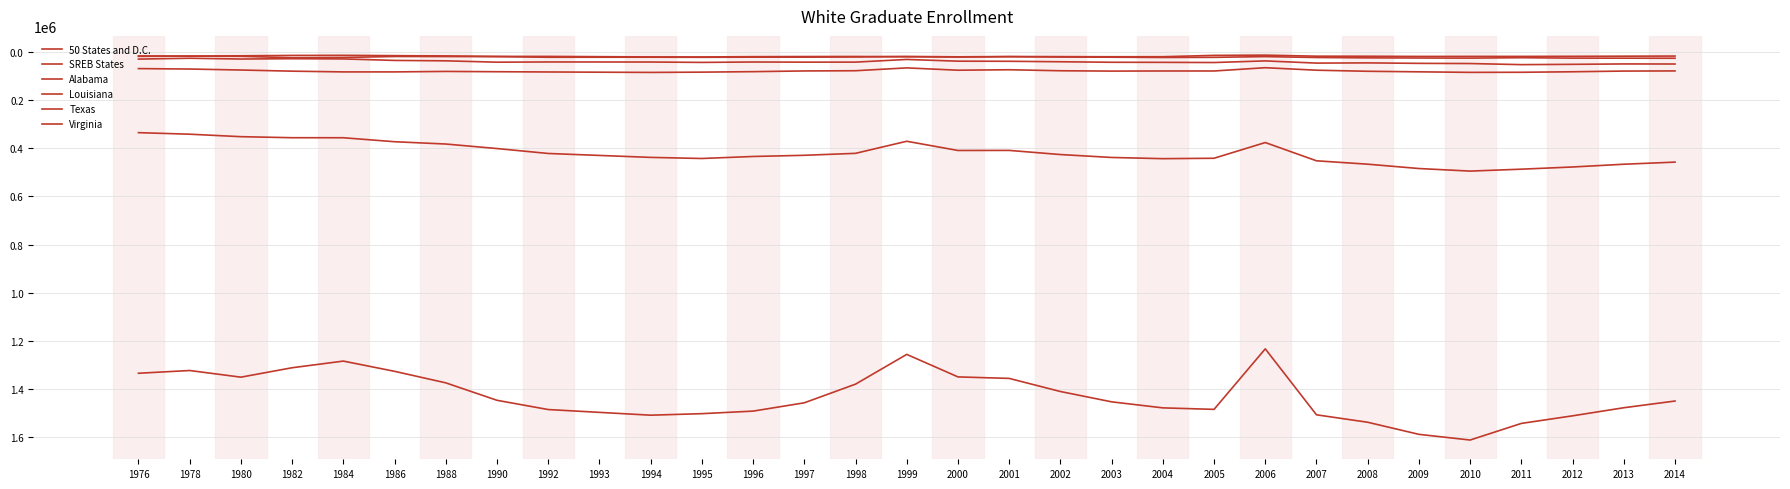

Does the chart have visible grid lines?

Yes